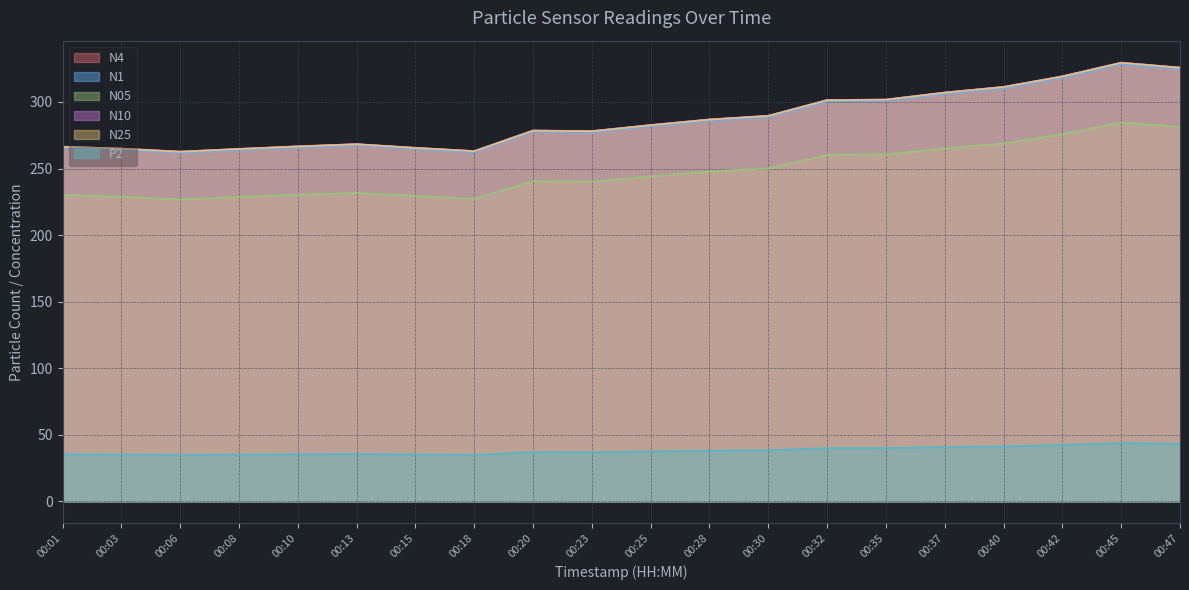

True or false: N25 and P2 intersect in this chart.

False